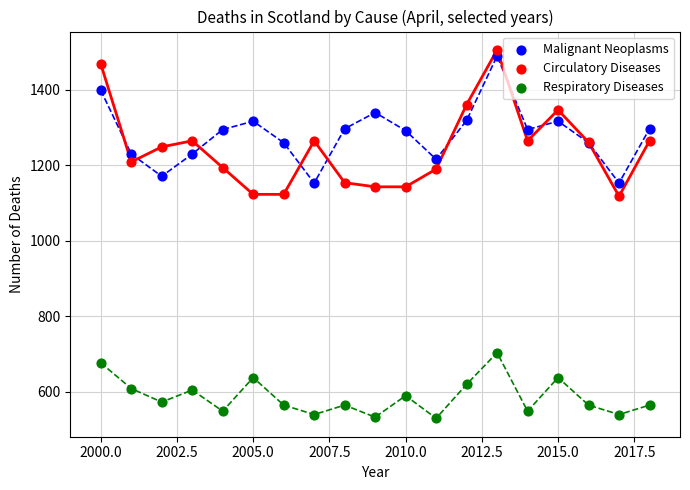

What are all the series names shown in the legend?

Malignant Neoplasms, Circulatory Diseases, Respiratory Diseases